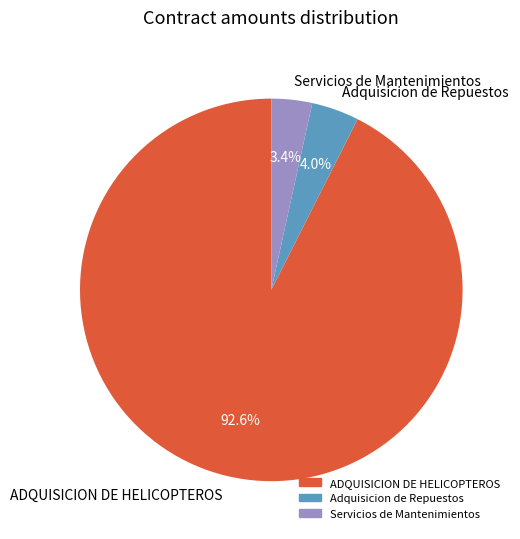

How many segments does this pie chart have?

3